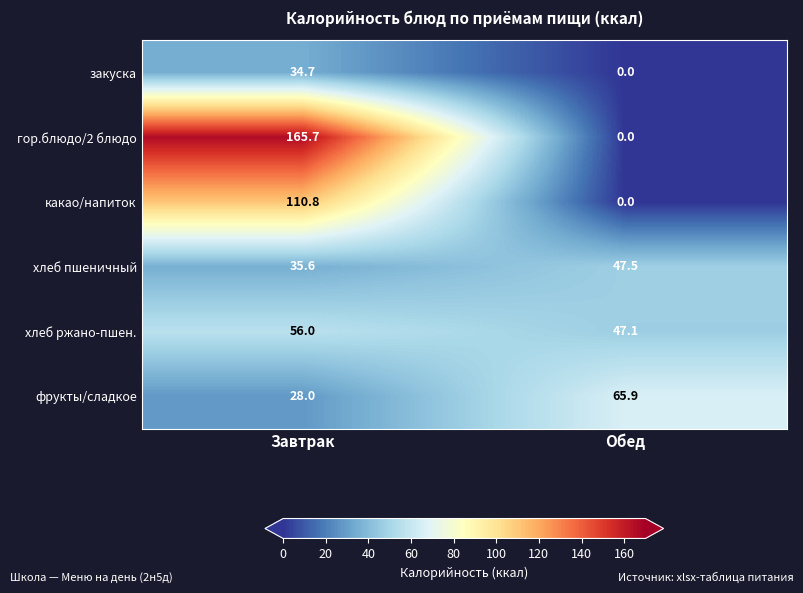

Which series has the largest range (max minus min)?

гор.блюдо/2 блюдо